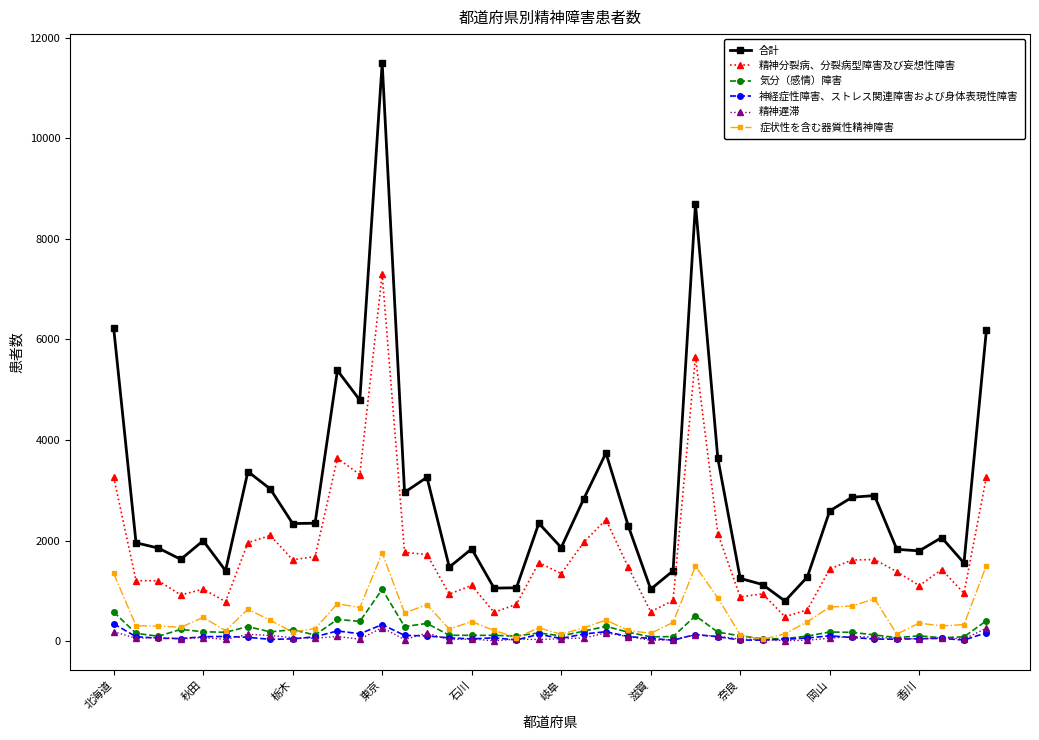

What is the difference between the maximum and minimum values in the 気分（感情）障害 series?

984